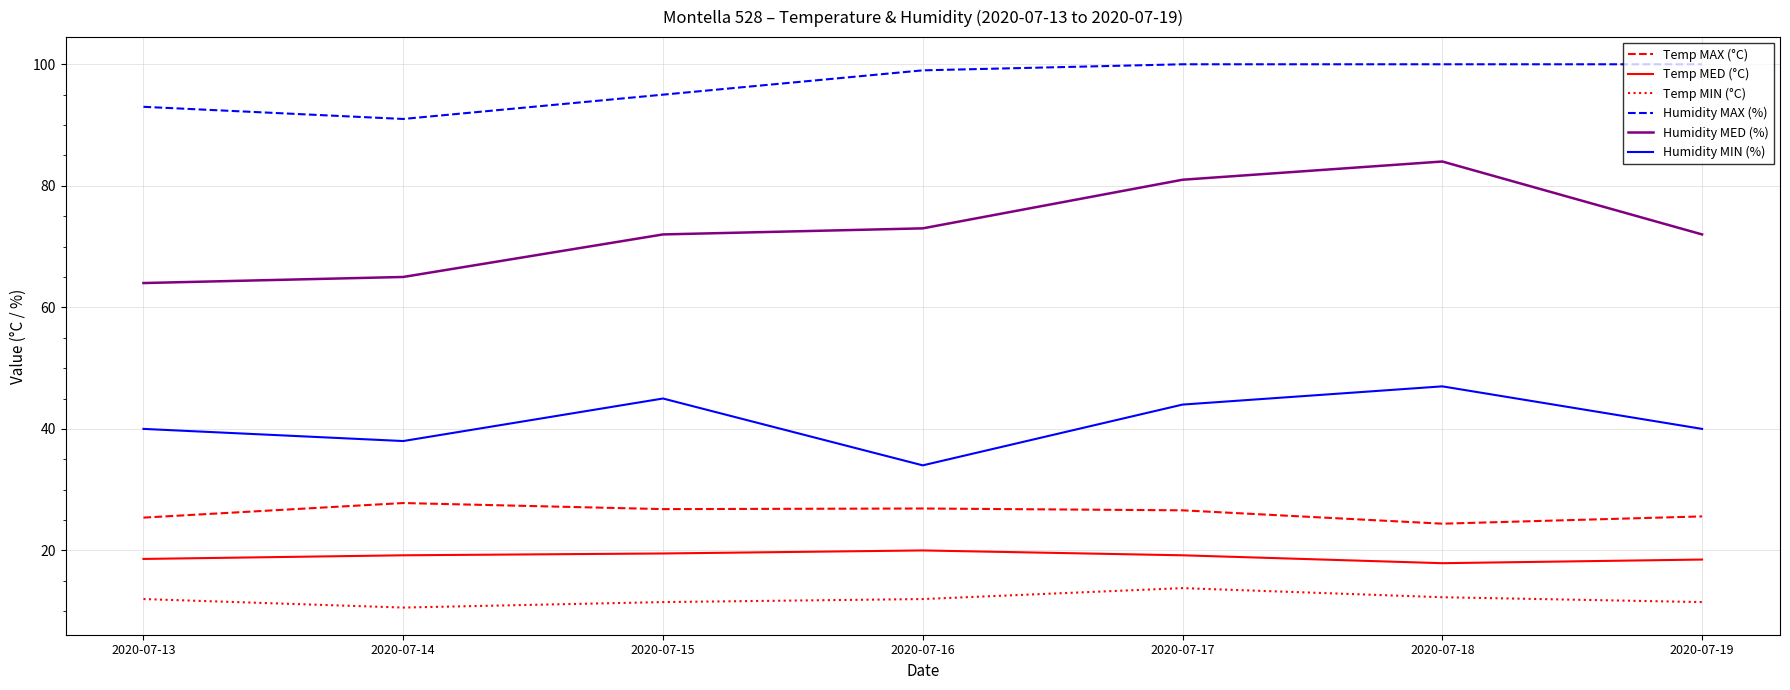

What is the difference between the Temp MAX (°C) values at 2020-07-17 and 2020-07-18?

2.2